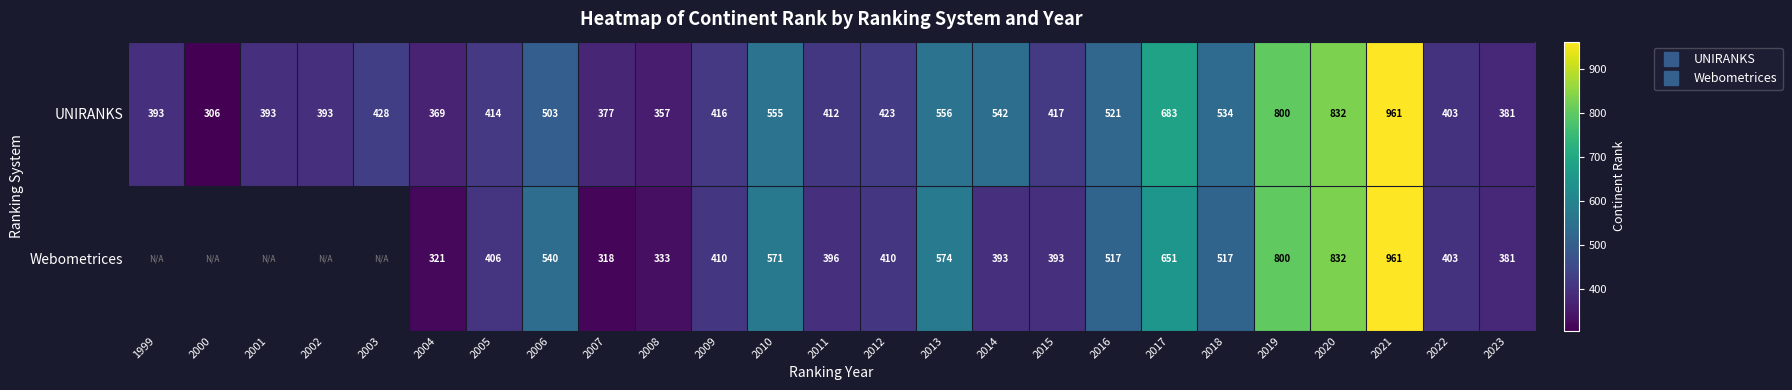

What is the sum of the Webometrices values at 2017 and 2005?

1057.0